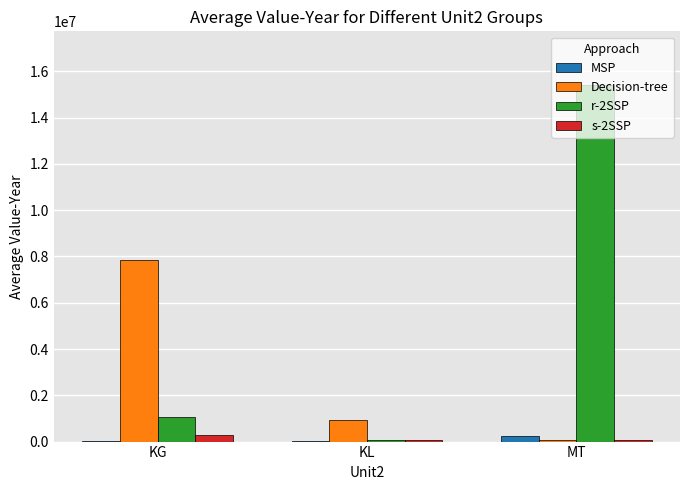

What is the sum of all Decision-tree values?

8876324